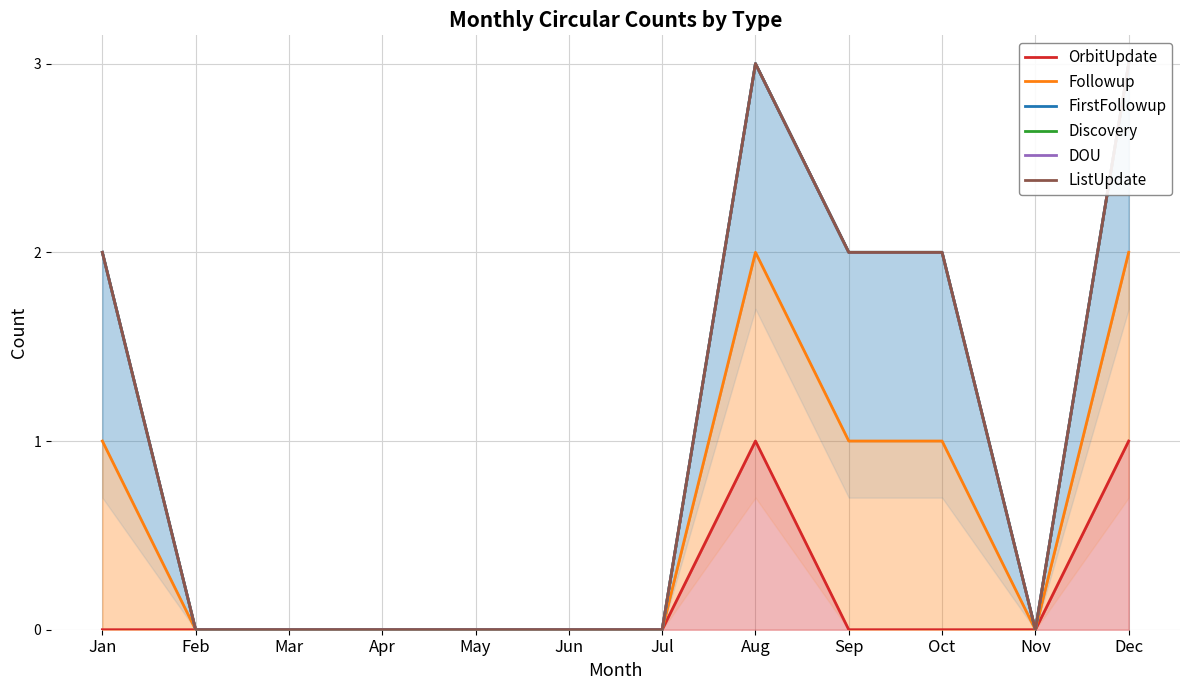

List the series in order of their peak value, highest first.

FirstFollowup, Discovery, DOU, ListUpdate, Followup, OrbitUpdate